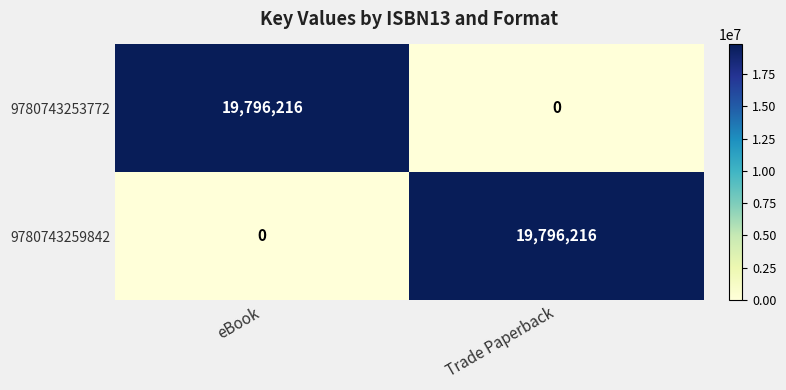

Rank the series at eBook from highest to lowest value.

9780743253772, 9780743259842